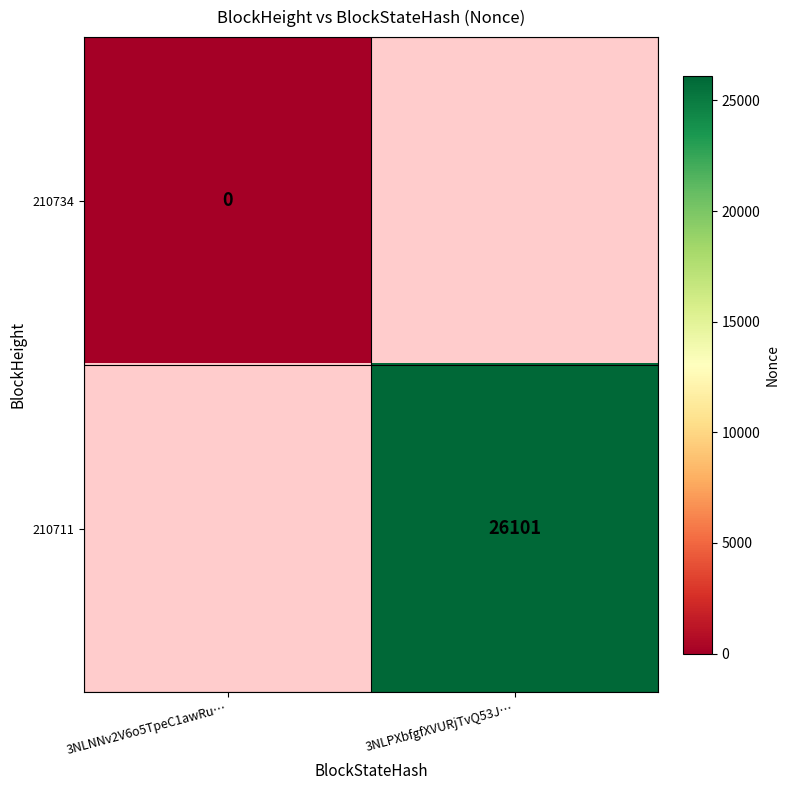

Which has a higher value, 3NLNNv2V6o5TpeC1awRu… or 3NLPXbfgfXVURjTvQ53J…?

3NLPXbfgfXVURjTvQ53J…